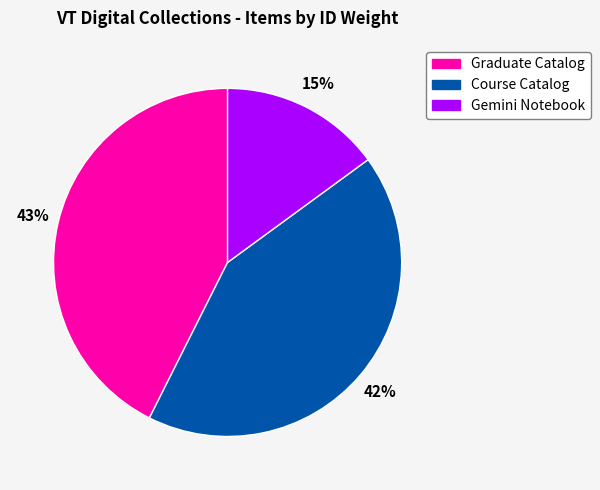

What is the smallest slice in the pie chart?

Gemini Notebook